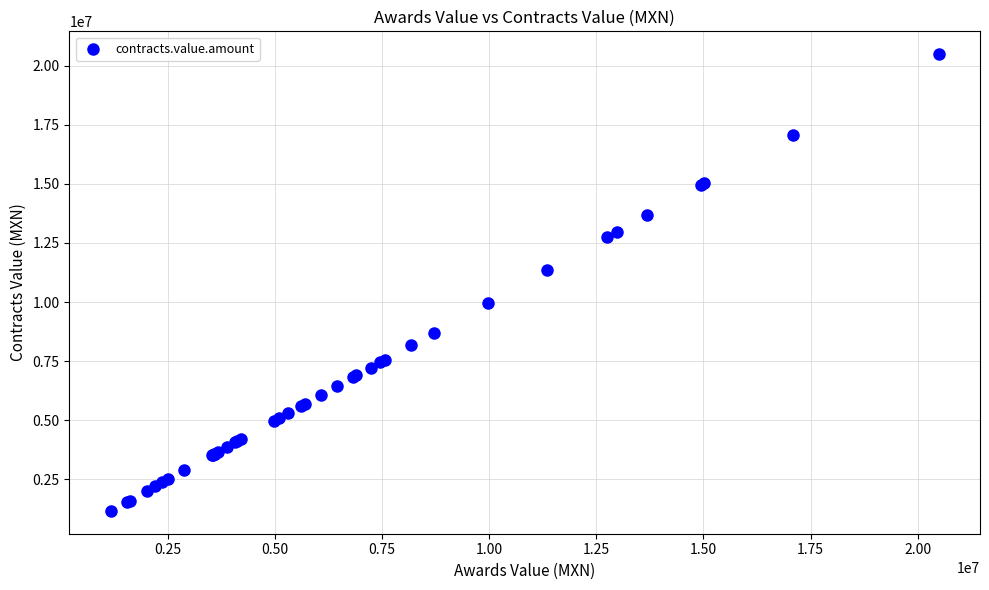

What Y value in the scatter plot is closest to 10826736?

11345261.5